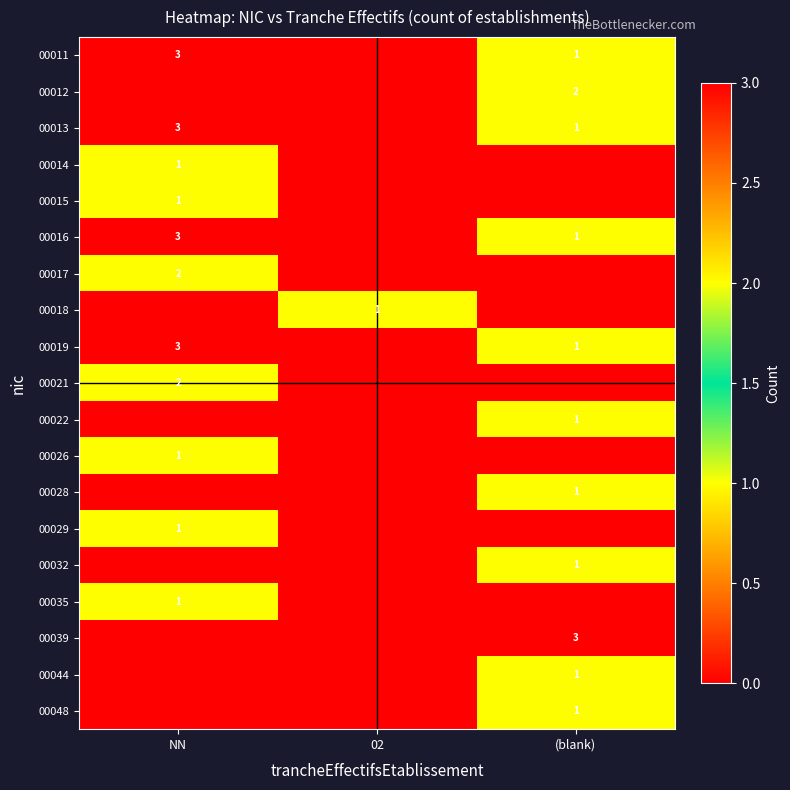

What is the maximum value shown in the chart?

3